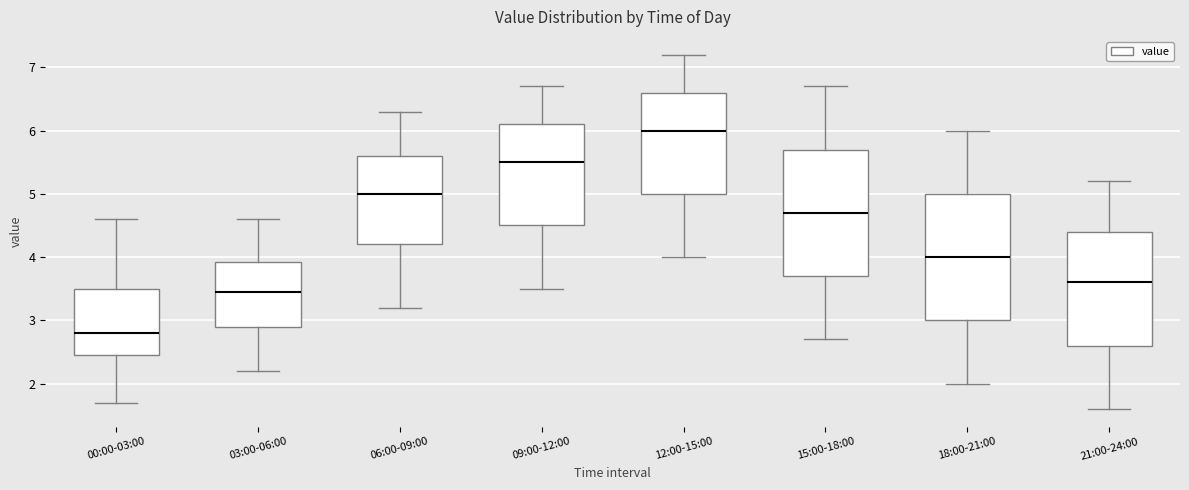

Which box's median line is the lowest?

00:00-03:00